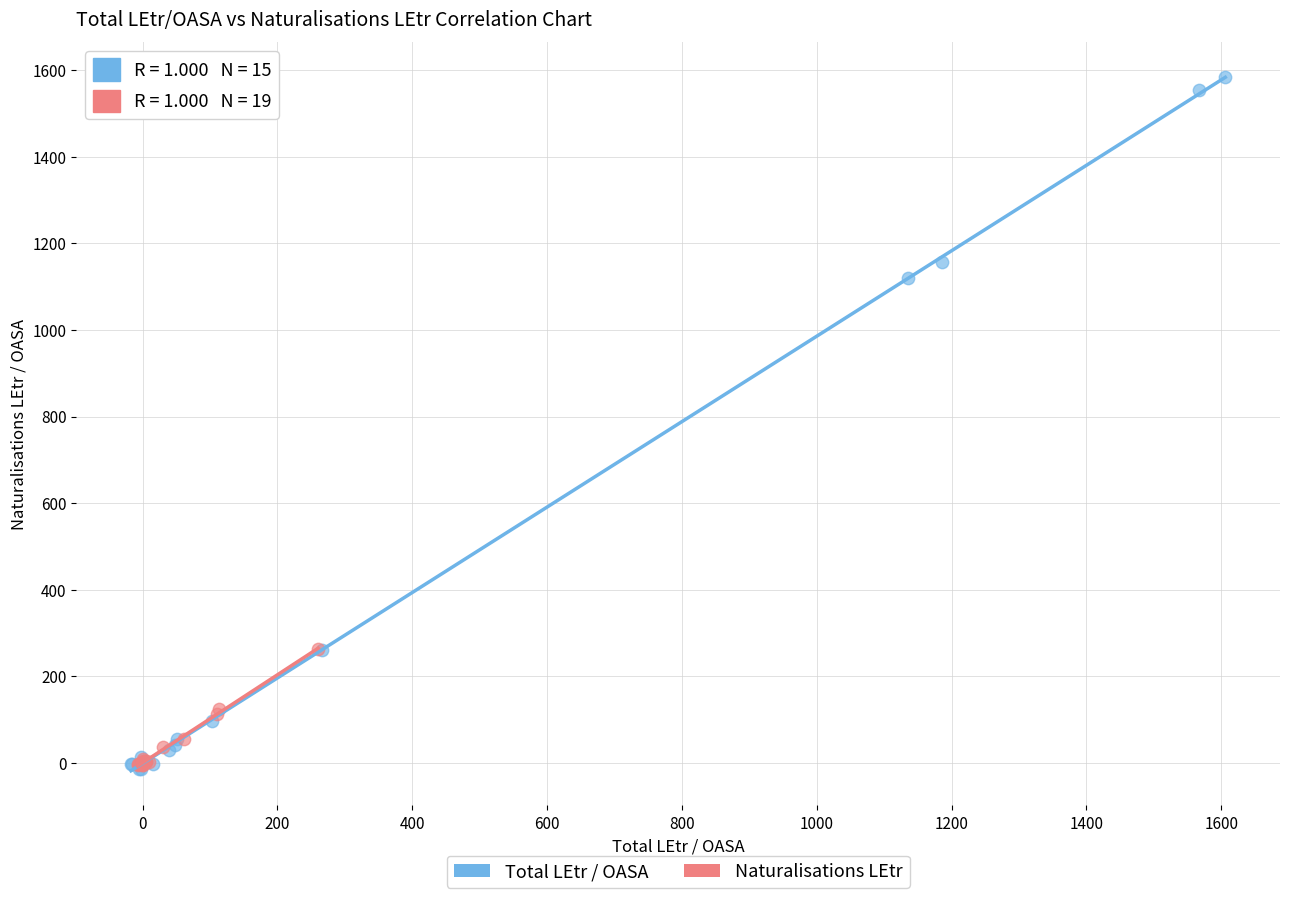

Which series contains the highest Y value?

Total LEtr / OASA